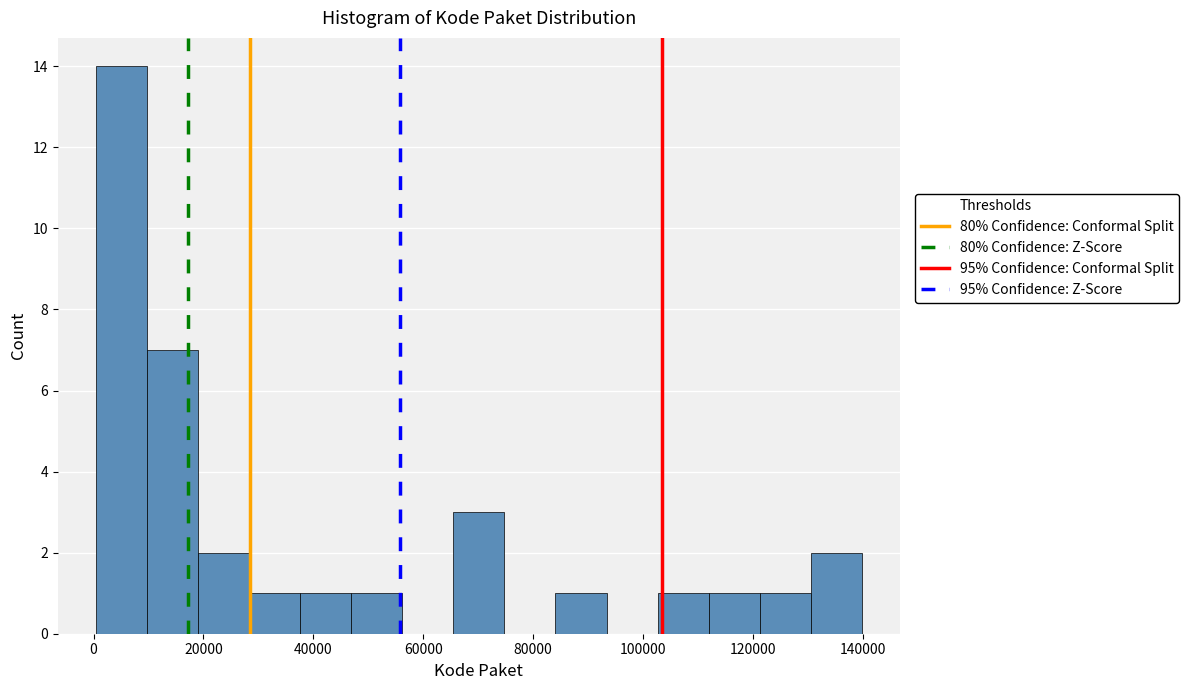

Which range on the x-axis has the tallest bar?

0 to 10000